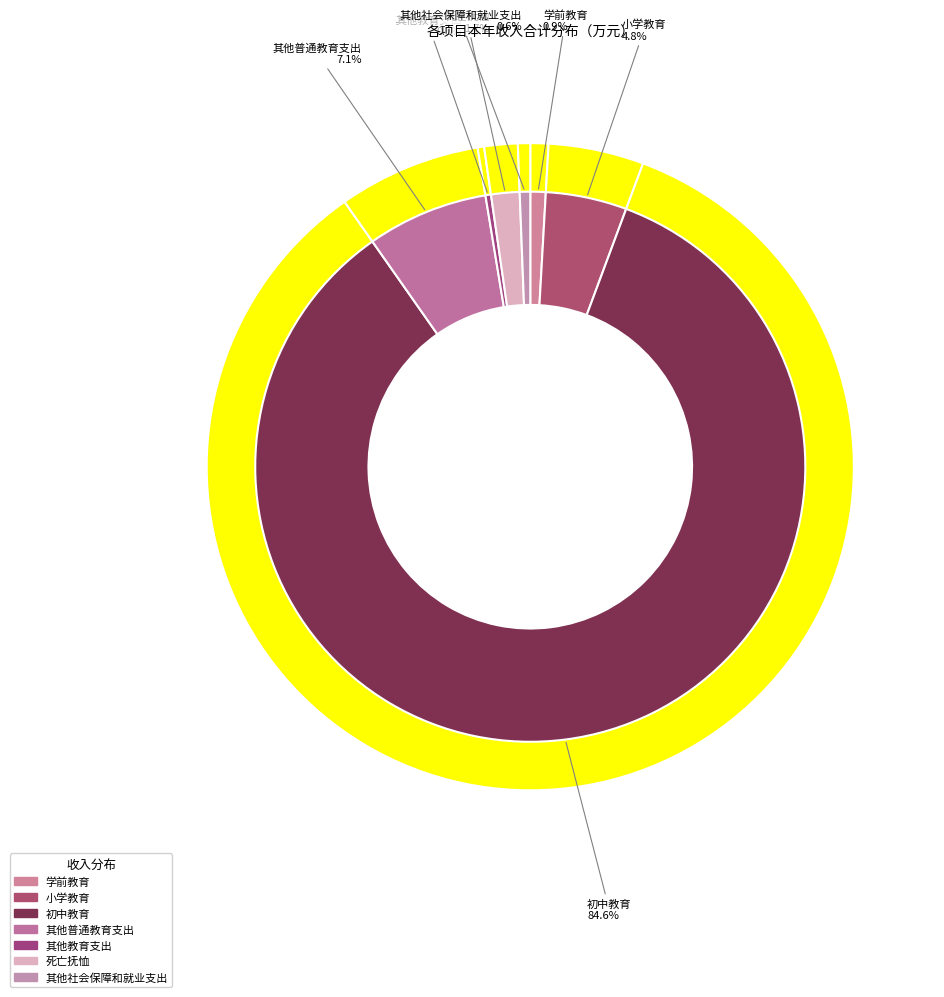

Count the number of slices in the pie.

7